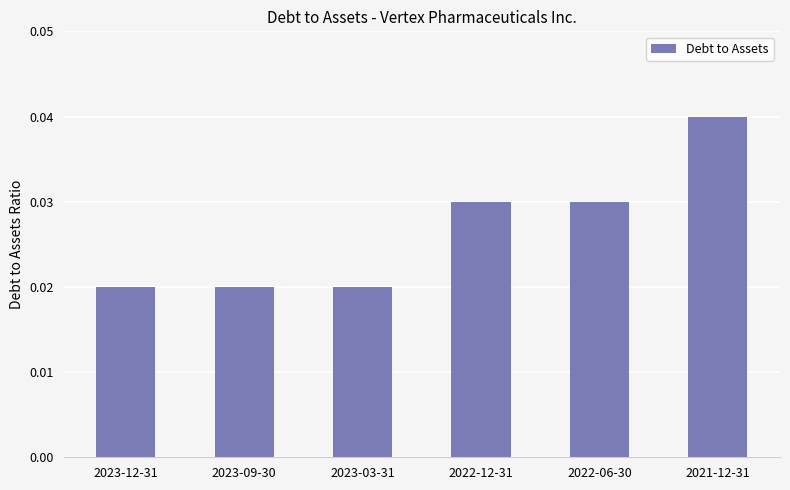

Count the values in the range 0 to 1.

6